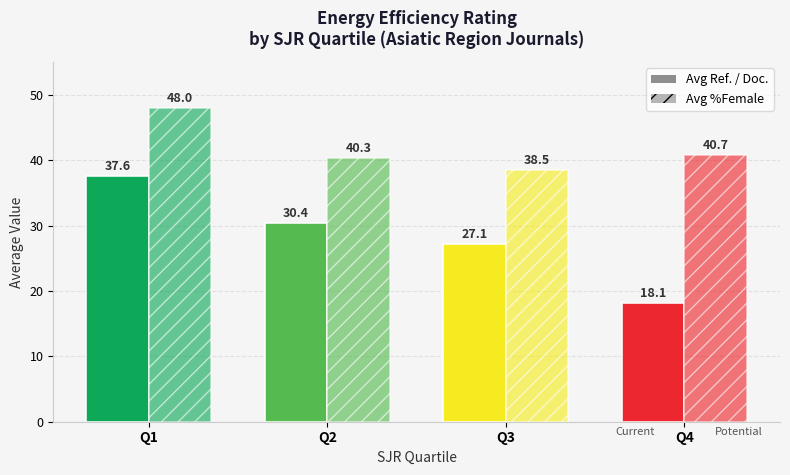

At which label is Avg Ref. / Doc. closest to 27?

Q3